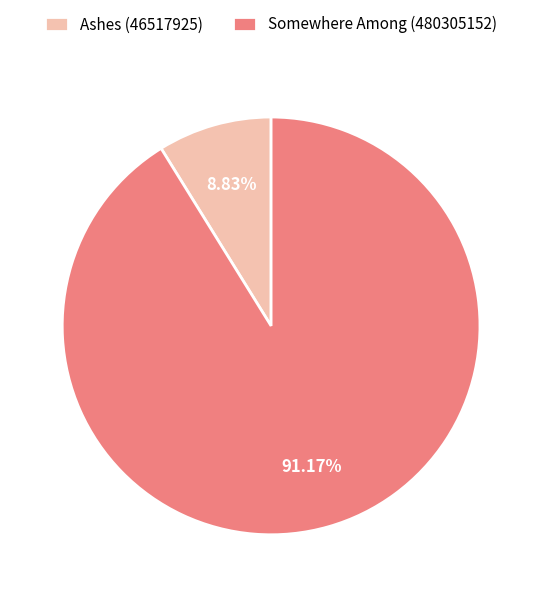

To the nearest percent, what is the difference between the Somewhere Among (480305152) and Ashes (46517925) slice percentages?

82%